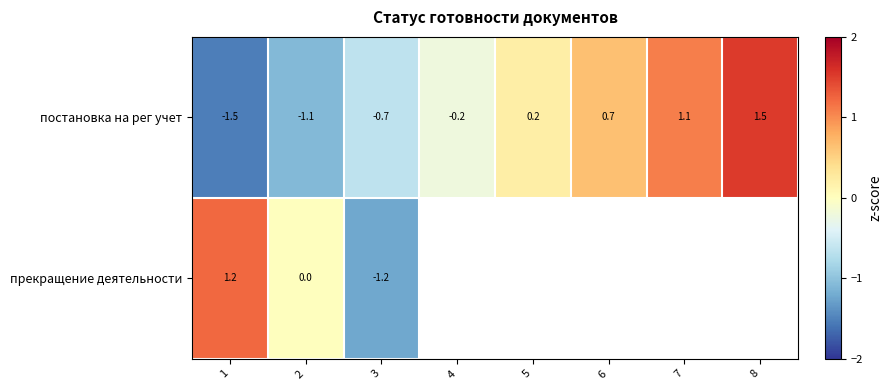

At which category is the sum across all series the highest?

1